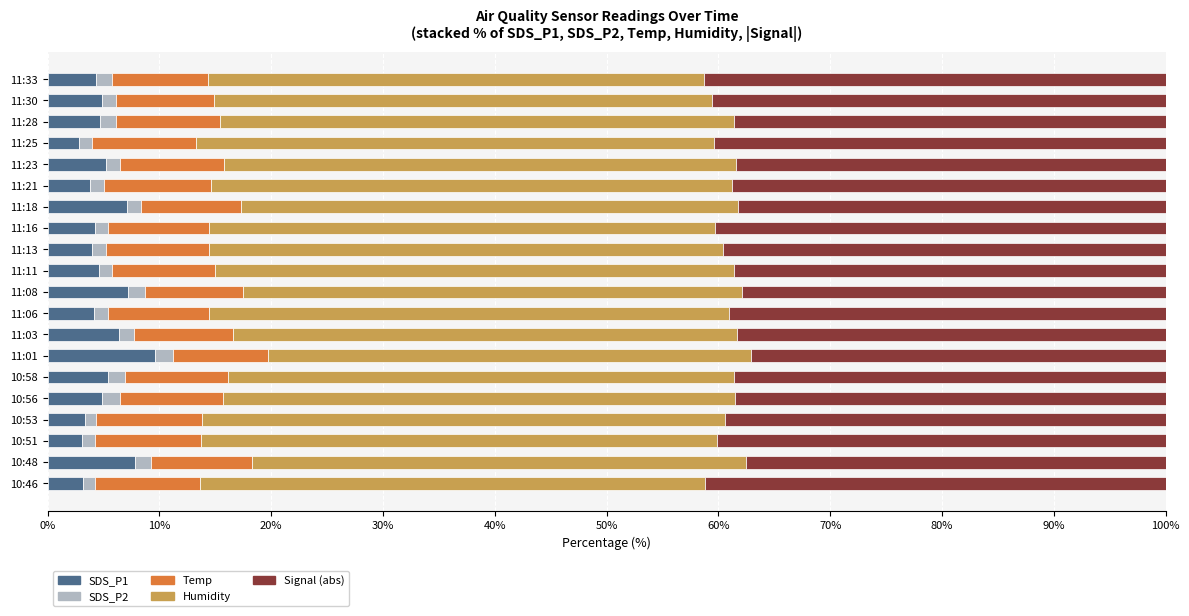

What is the maximum value for SDS_P1?

9.6